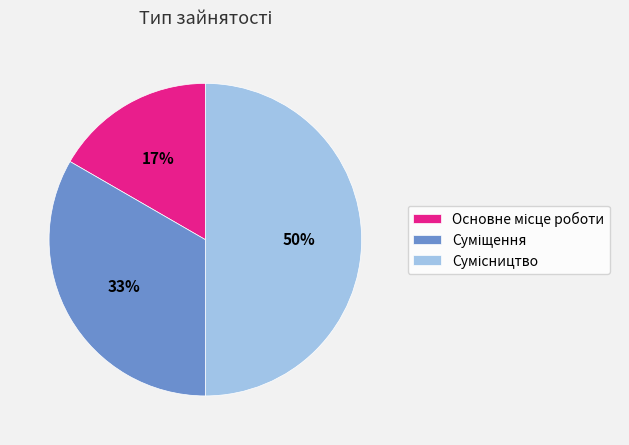

To the nearest percent, what is the average slice percentage?

33%